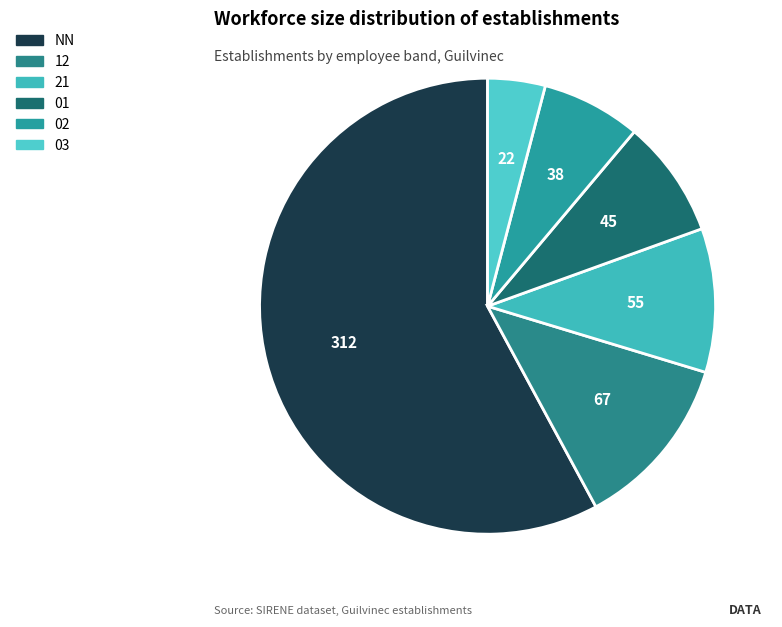

Is there any slice that represents more than half of the pie?

Yes